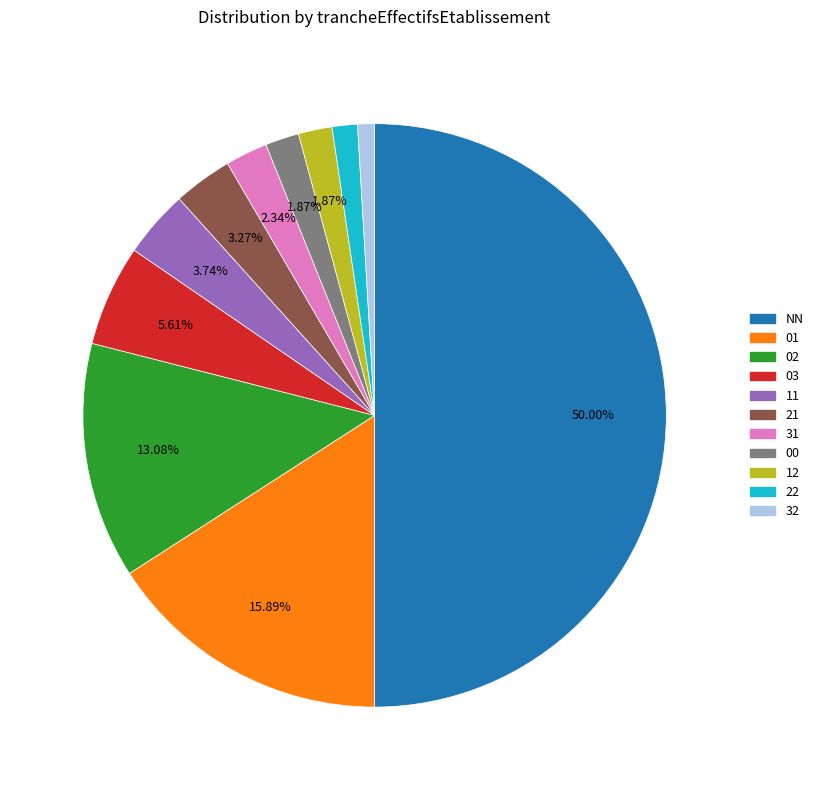

What is the largest slice in the pie chart?

NN